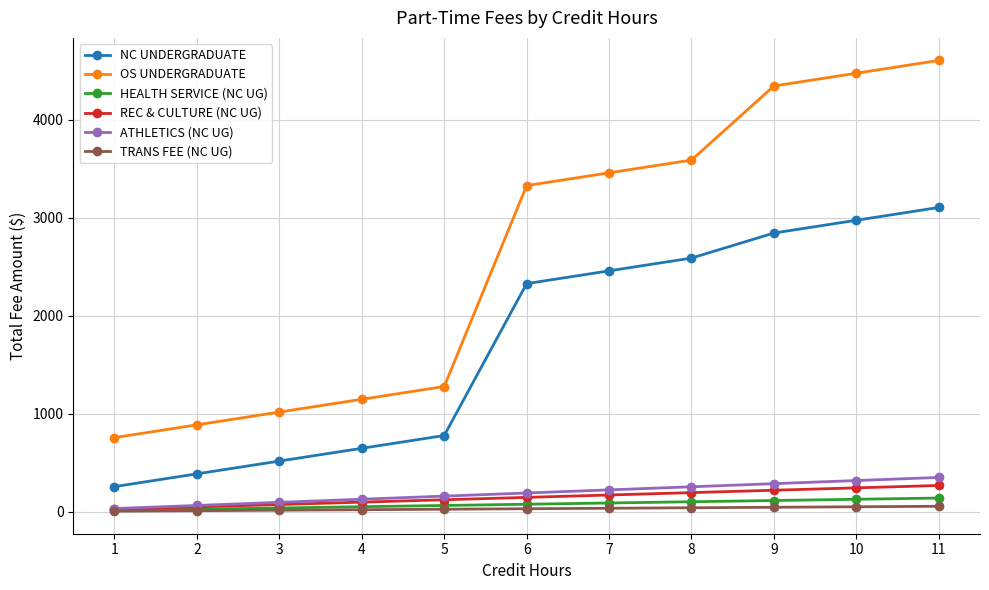

What is the difference between the second highest and second lowest values in the REC & CULTURE (NC UG) series?

194.4